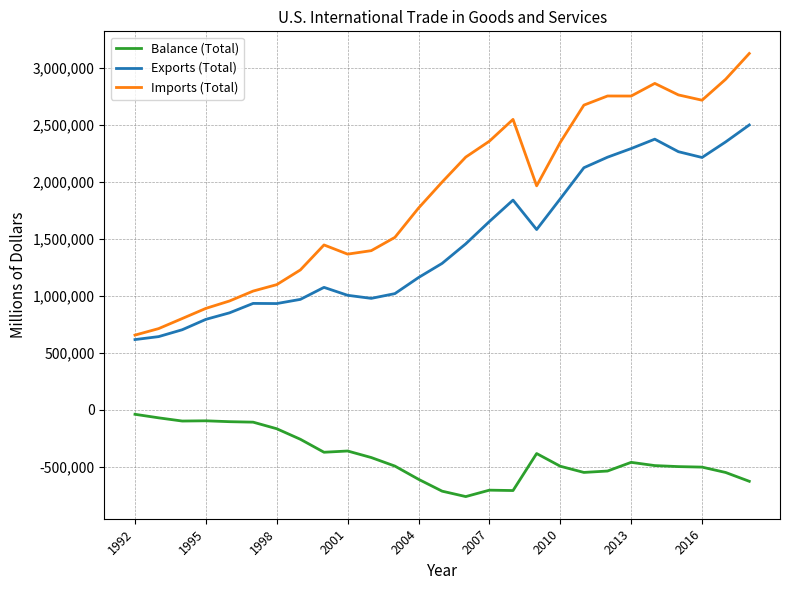

True or false: Imports (Total) and Exports (Total) cross at least once.

False